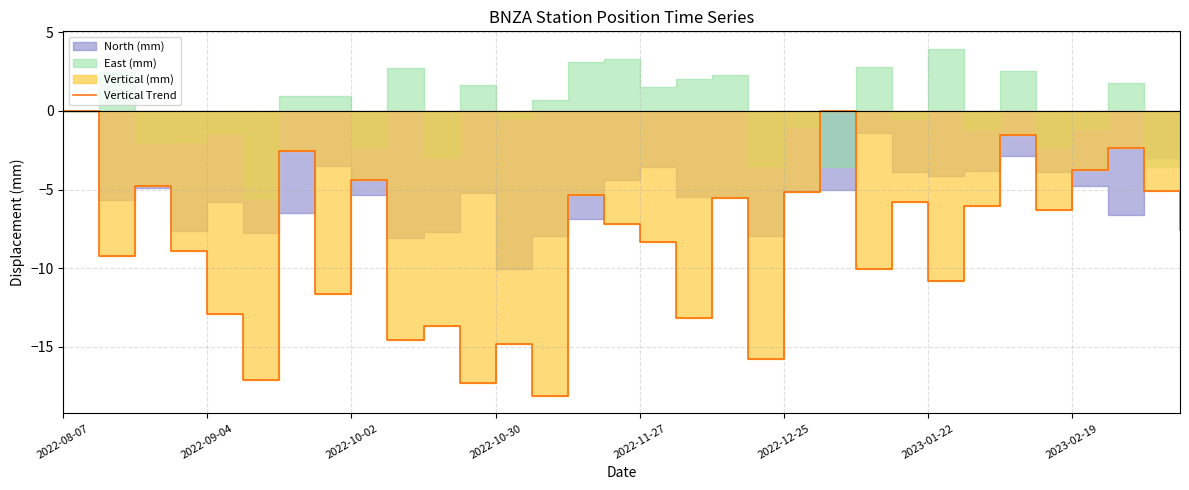

What position from the right is 15?

17